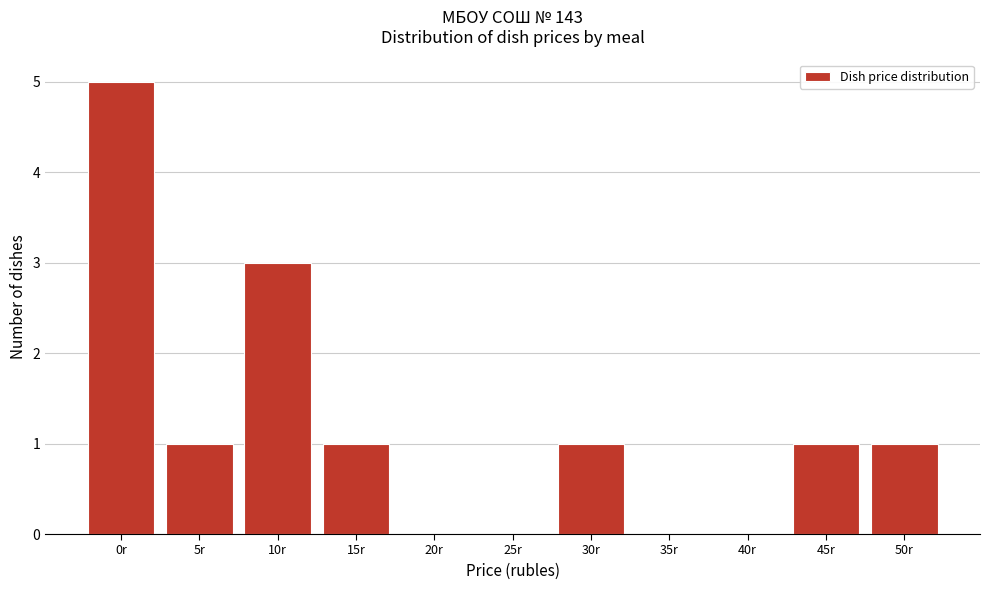

Reading right to left, extract all data points from this chart.

50r=1	45r=1	40r=0	35r=0	30r=1	25r=0	20r=0	15r=1	10r=3	5r=1	0r=5